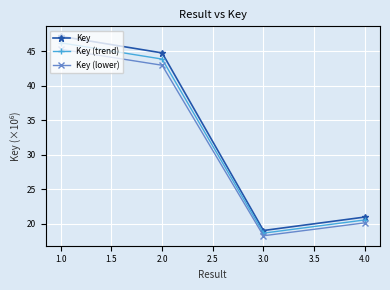

What is the difference between the maximum and minimum values in the Key series?

28.2